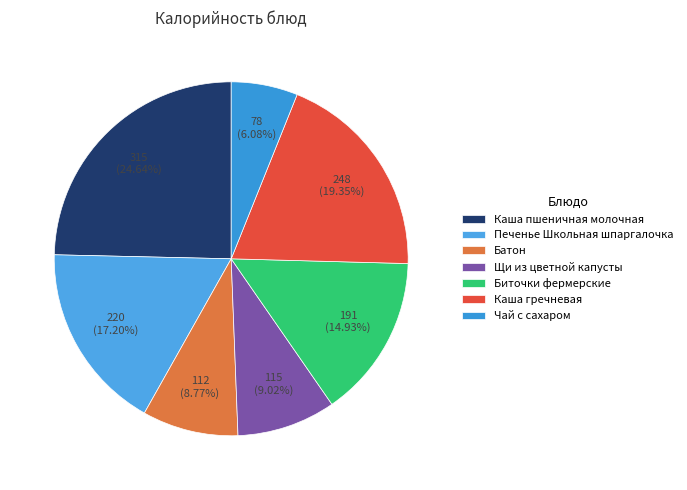

Is there a majority slice in this chart?

No